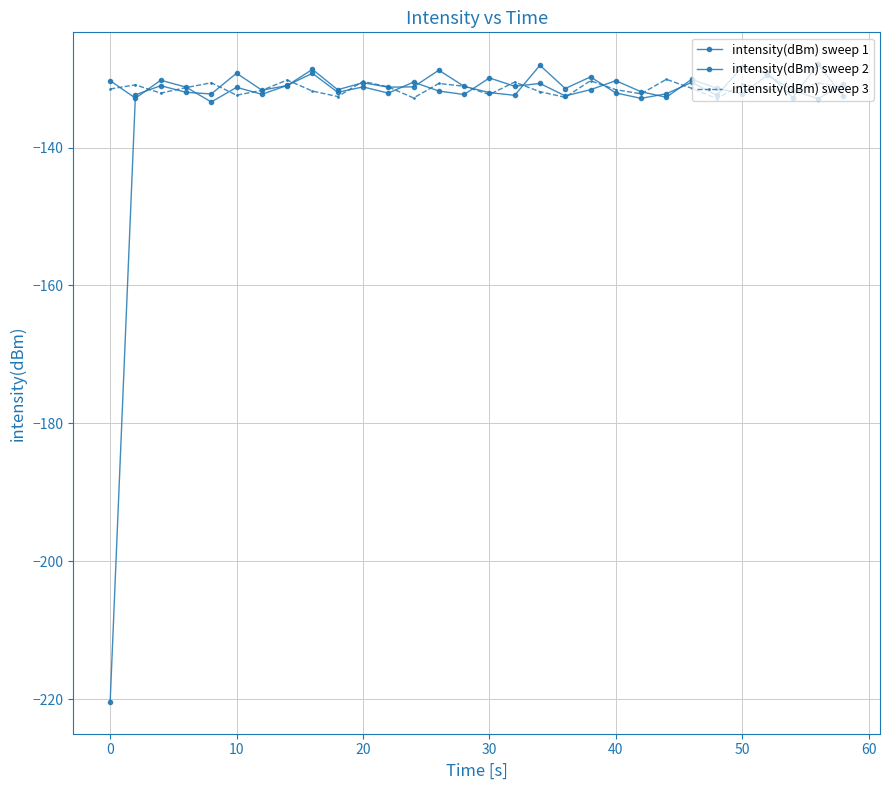

True or false: intensity(dBm) sweep 3 and intensity(dBm) sweep 1 cross at least once.

True